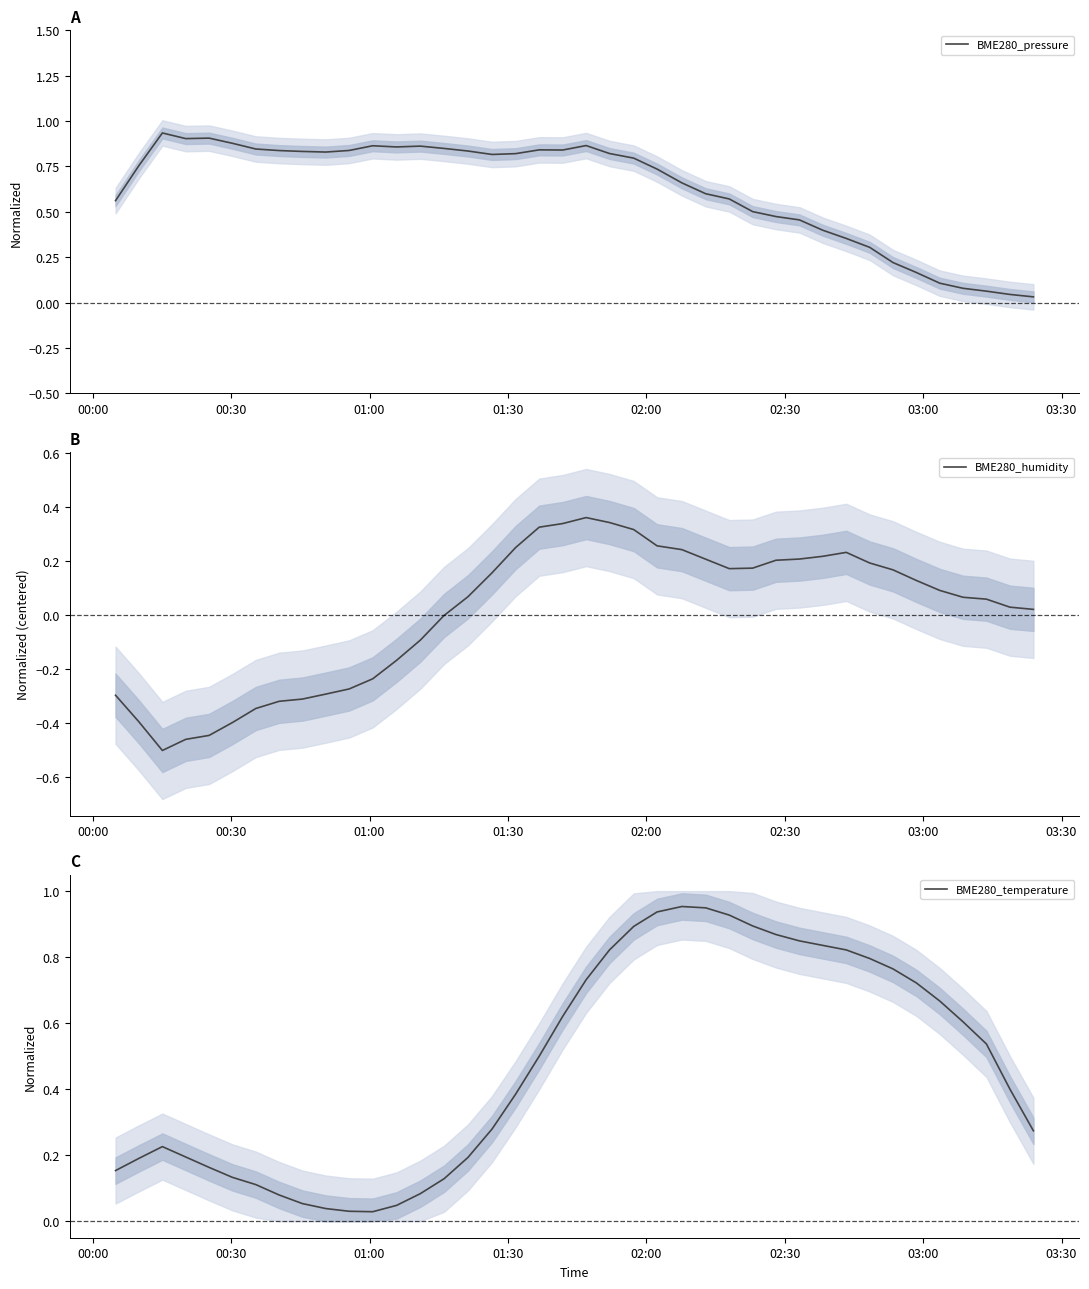

The BME280_humidity series shows 0.1 at 34. True or false?

False